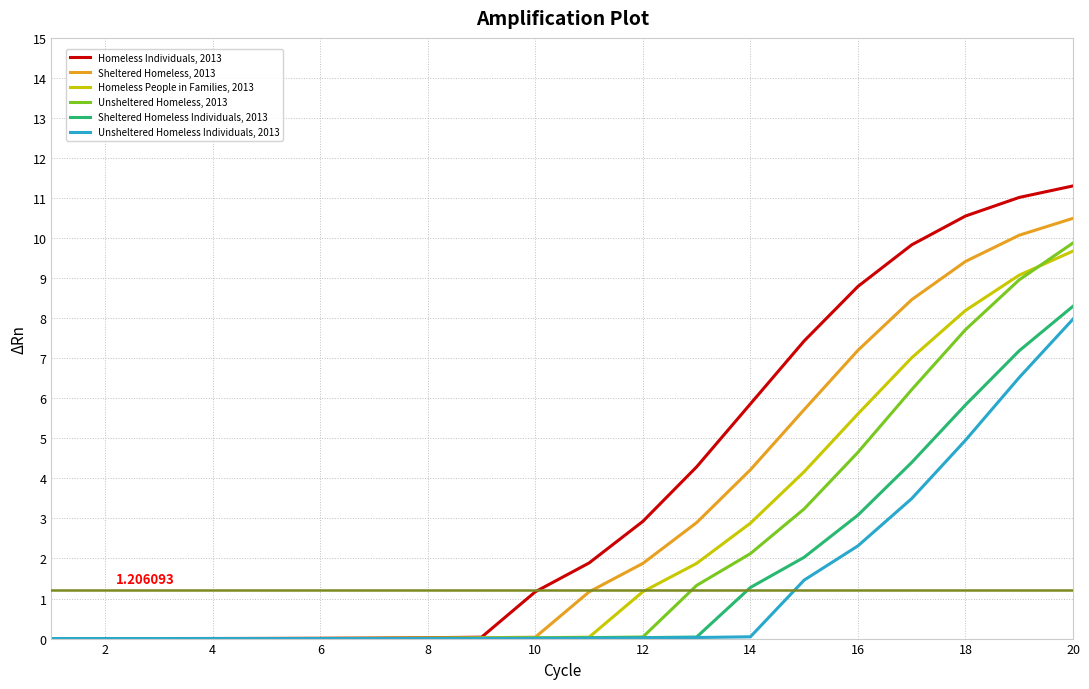

Which series has the largest range (max minus min)?

Homeless Individuals, 2013